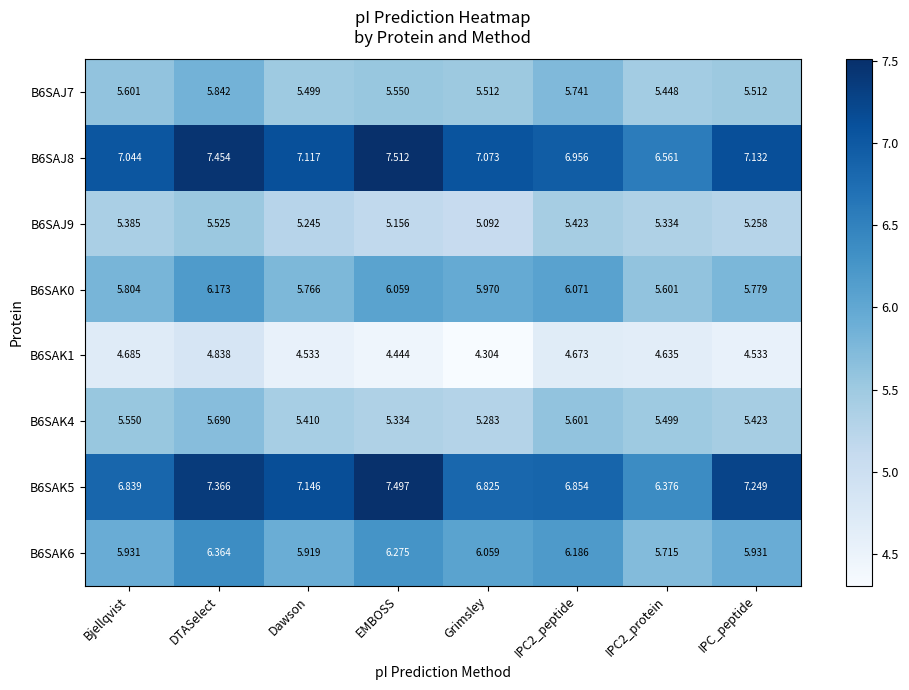

At which label is B6SAJ9 closest to 5?

Grimsley